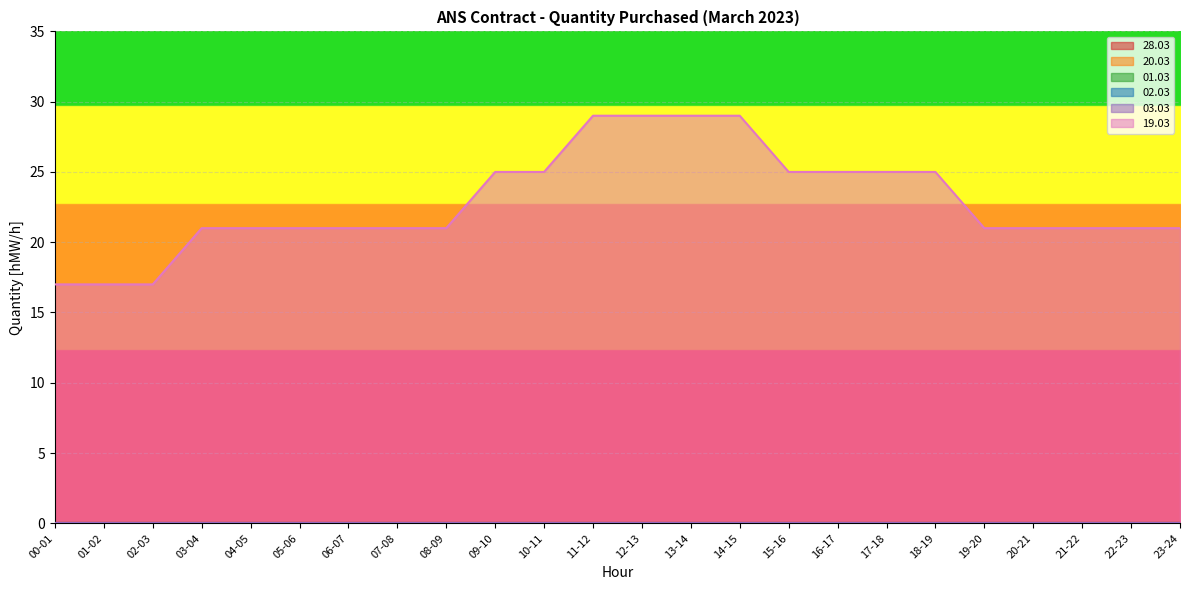

What is the label of the 3rd point from the right?

21-22